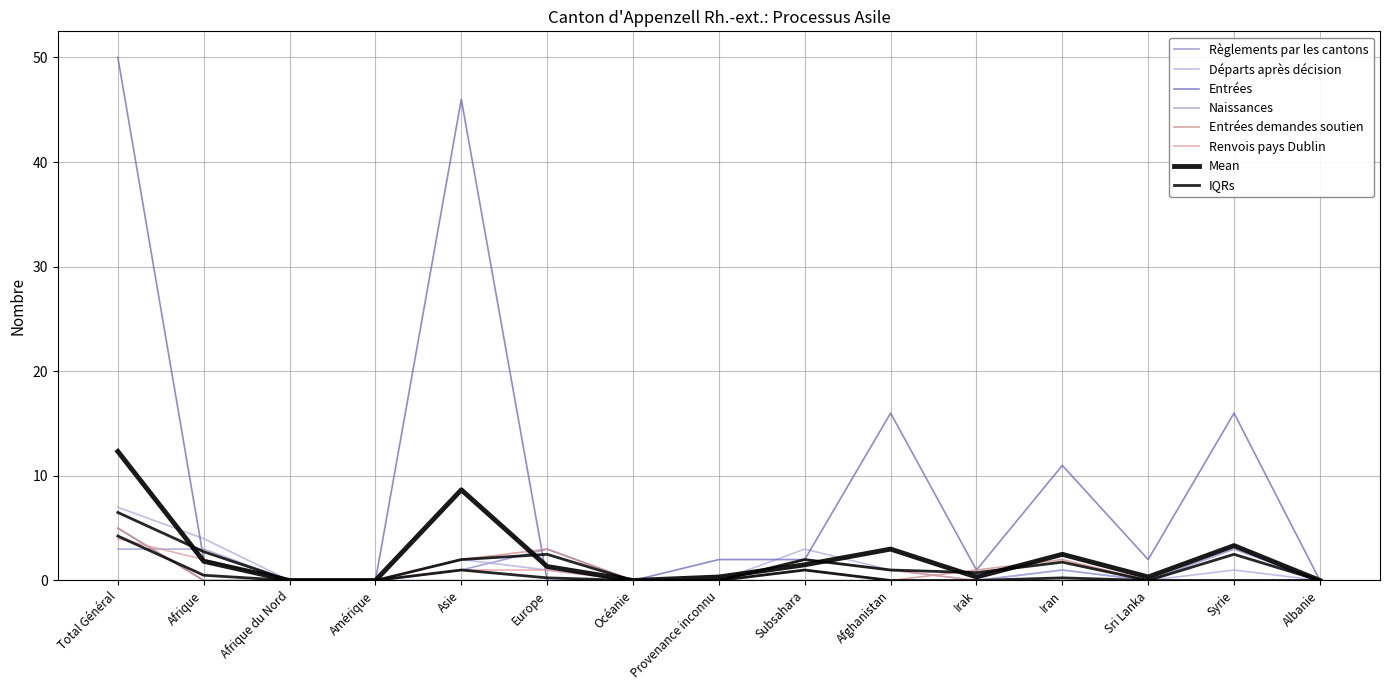

How many positive values does the Entrées series have?

10